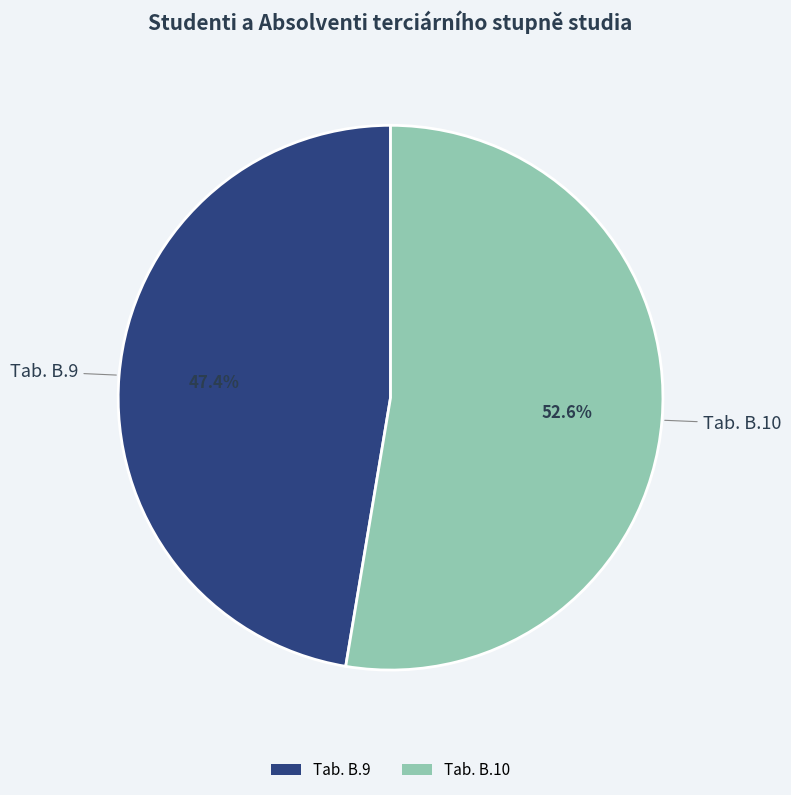

Count the number of slices in the pie.

2